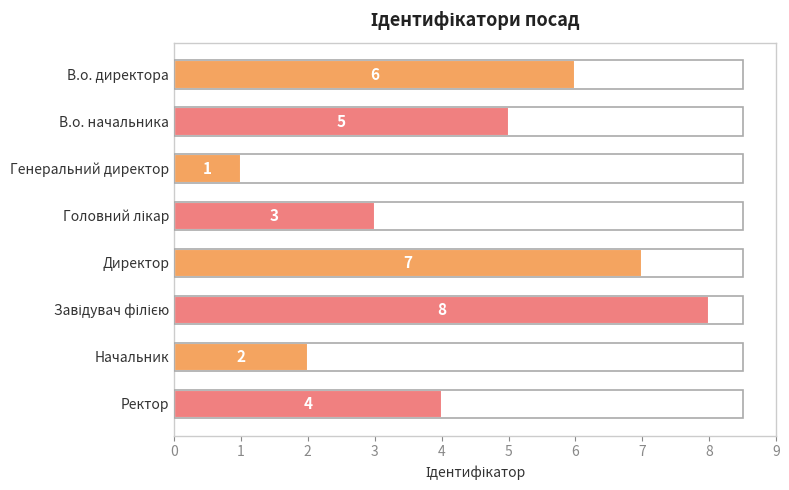

What is the minimum value shown in the chart?

1